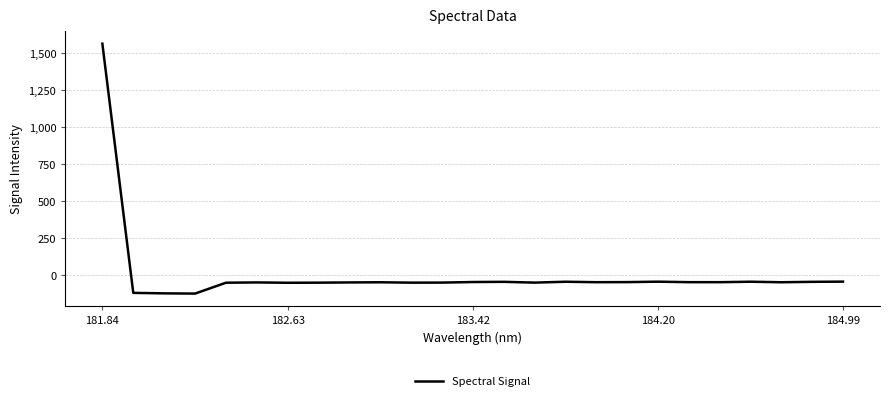

What is the smallest value displayed?

-127.3